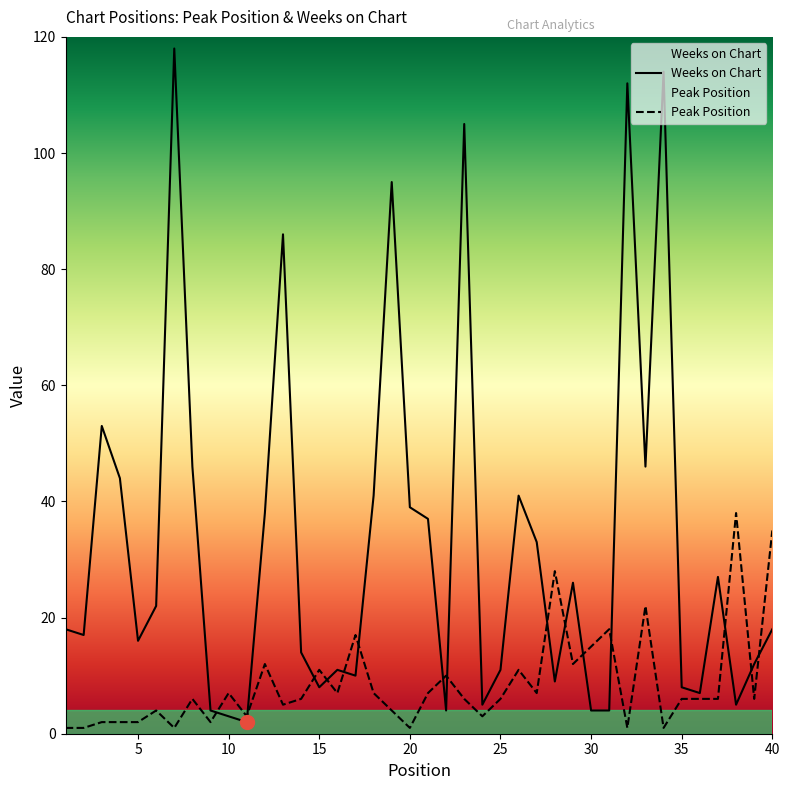

Reading left to right, list all the values displayed in this chart.

Peak Position: 1=1	2=1	3=2	4=2	5=2	6=4	7=1	8=6	9=2	10=7	11=3	12=12	13=5	14=6	15=11	16=7	17=17	18=7	19=4	20=1	21=7	22=10	23=6	24=3	25=6	26=11	27=7	28=28	29=12	30=15	31=18	32=1	33=22	34=1	35=6	36=6	37=6	38=38	39=6	40=35
Weeks on Chart: 1=18	2=17	3=53	4=44	5=16	6=22	7=118	8=46	9=4	10=3	11=2	12=38	13=86	14=14	15=8	16=11	17=10	18=41	19=95	20=39	21=37	22=4	23=105	24=5	25=11	26=41	27=33	28=9	29=26	30=4	31=4	32=112	33=46	34=114	35=8	36=7	37=27	38=5	39=12	40=18